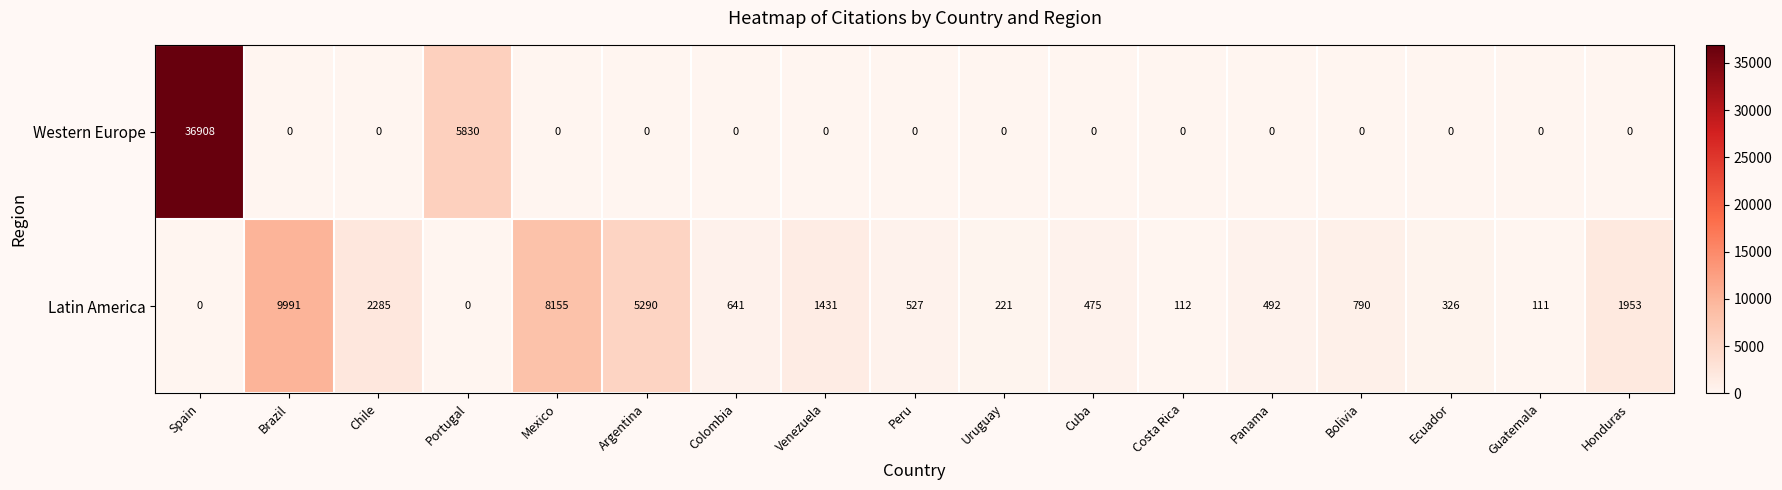

How many series are shown in this chart?

2